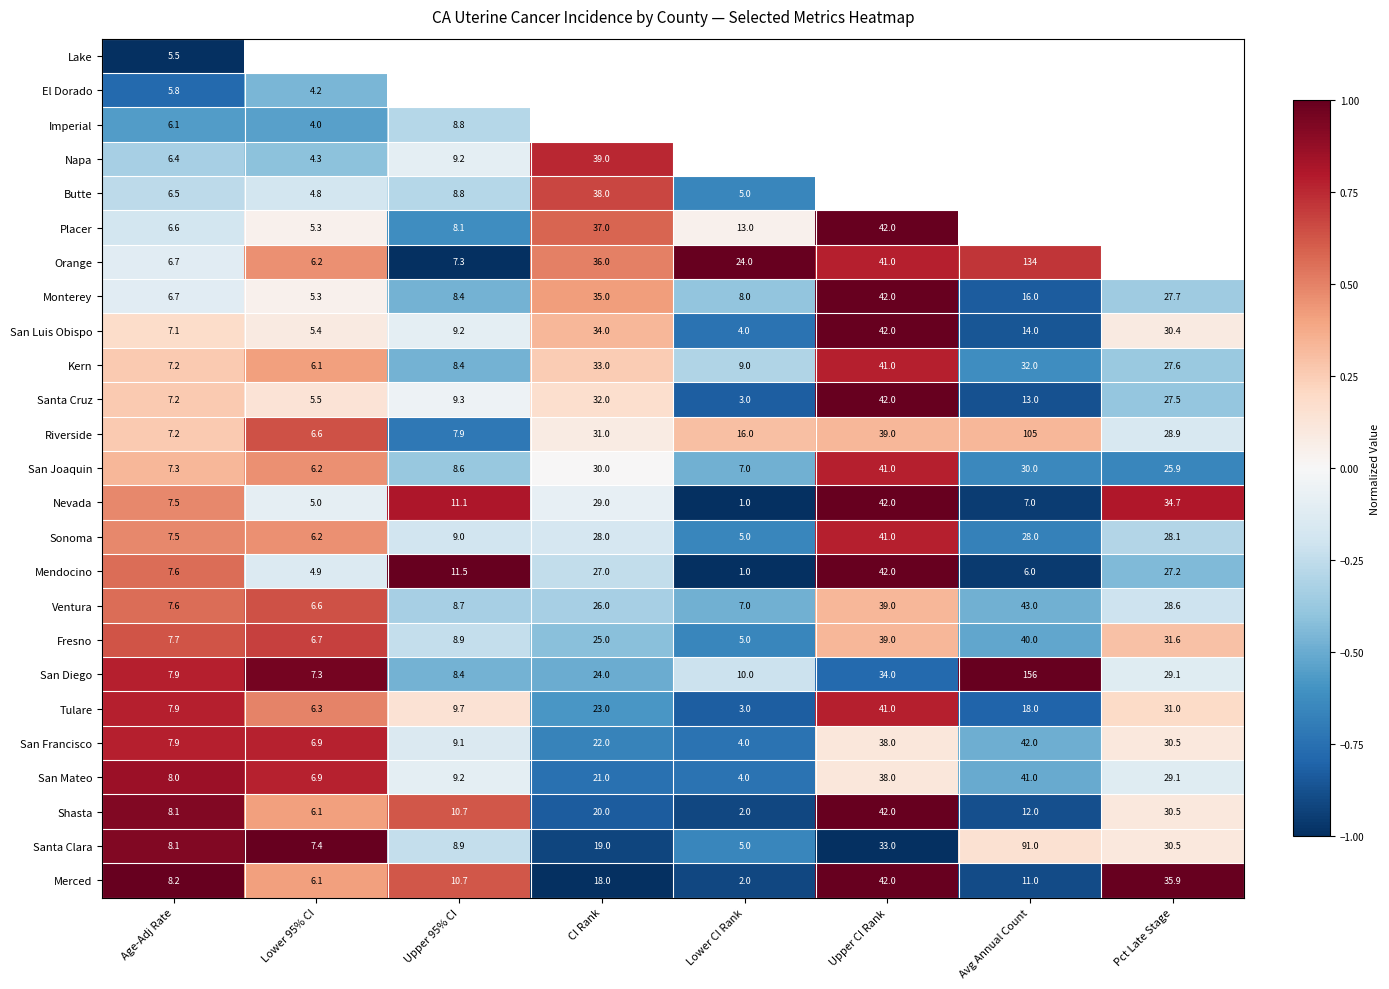

Which category has the lowest value in the Tulare series?

Lower CI Rank